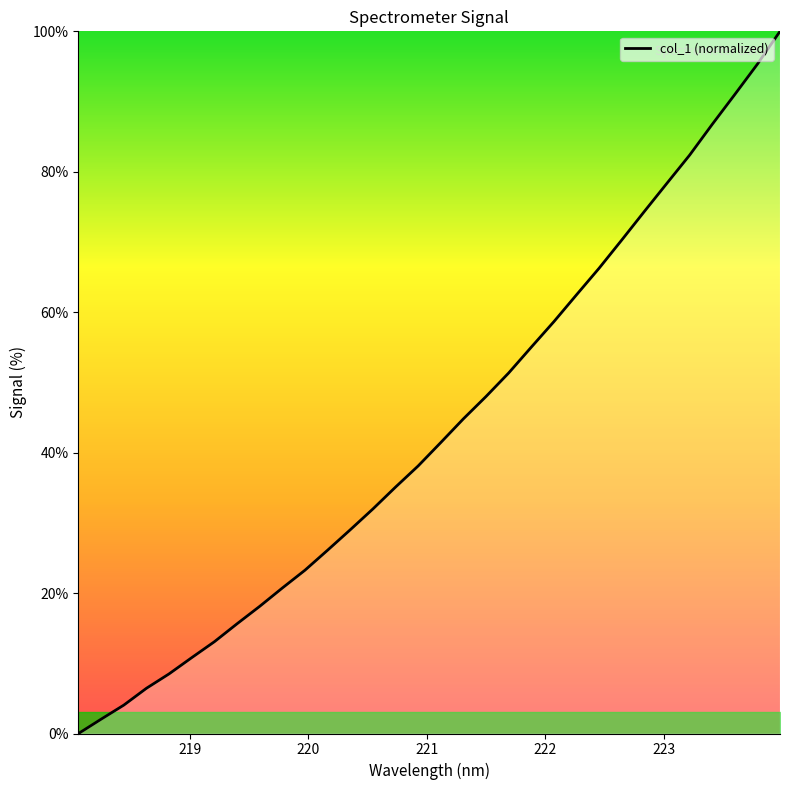

What is the difference between the maximum and minimum values?

100.0